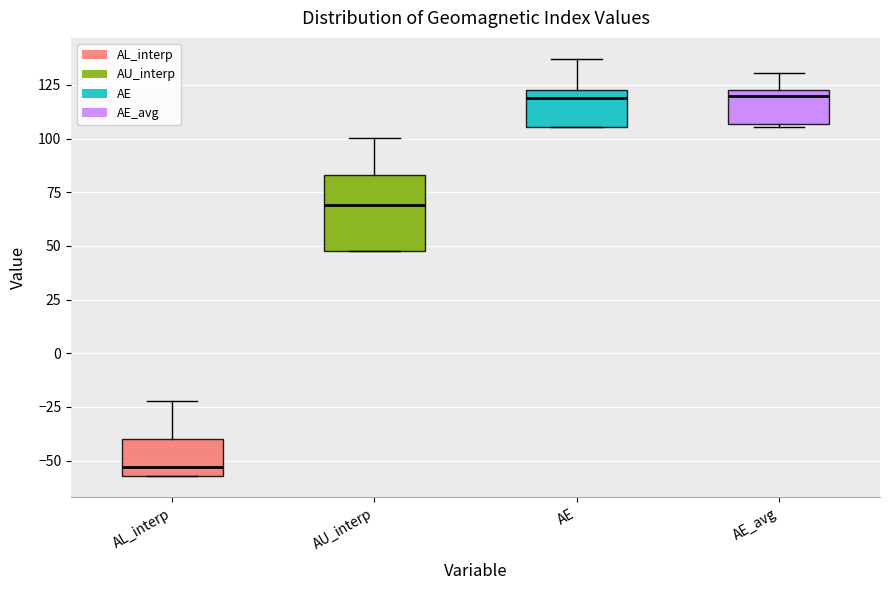

Comparing the boxes themselves (not the whiskers), which one is the tallest?

AU_interp